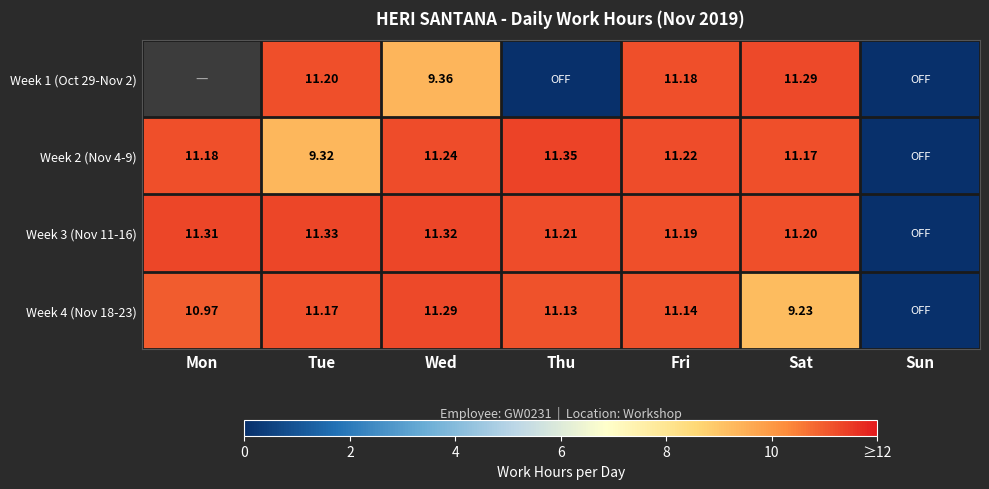

What is the sum of all Week 4 (Nov 18-23) values?

64.9